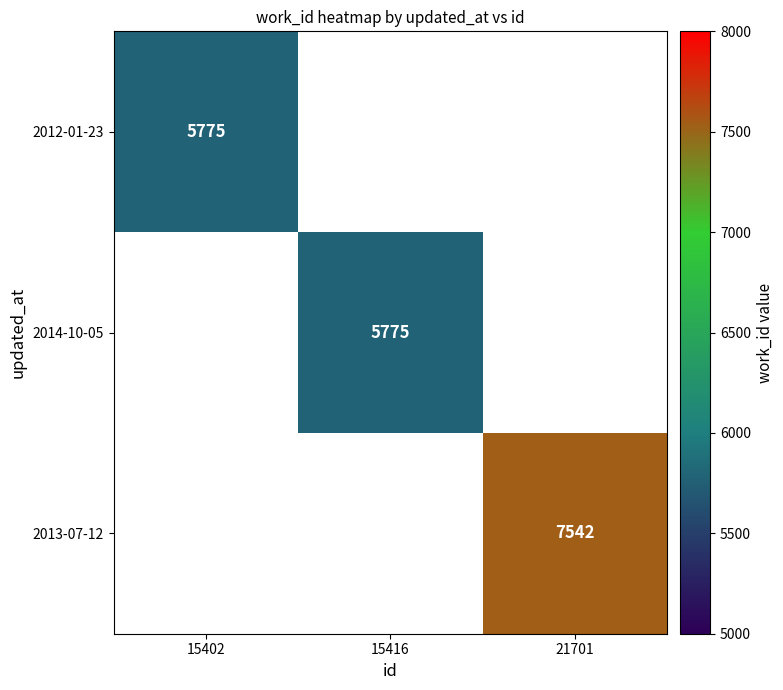

How many distinct data groups are displayed?

3